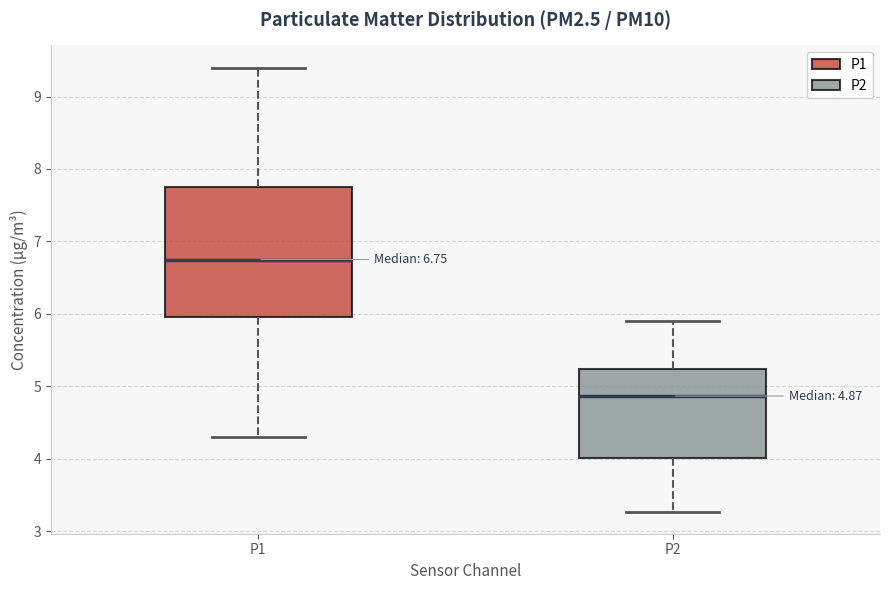

Which box has the lowest median line?

P2